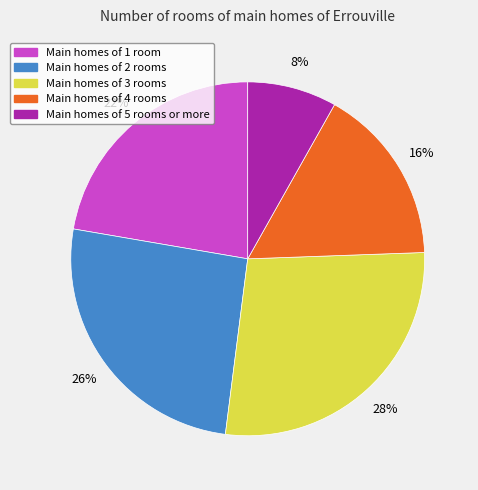

To the nearest percent, what is the average slice percentage?

20%